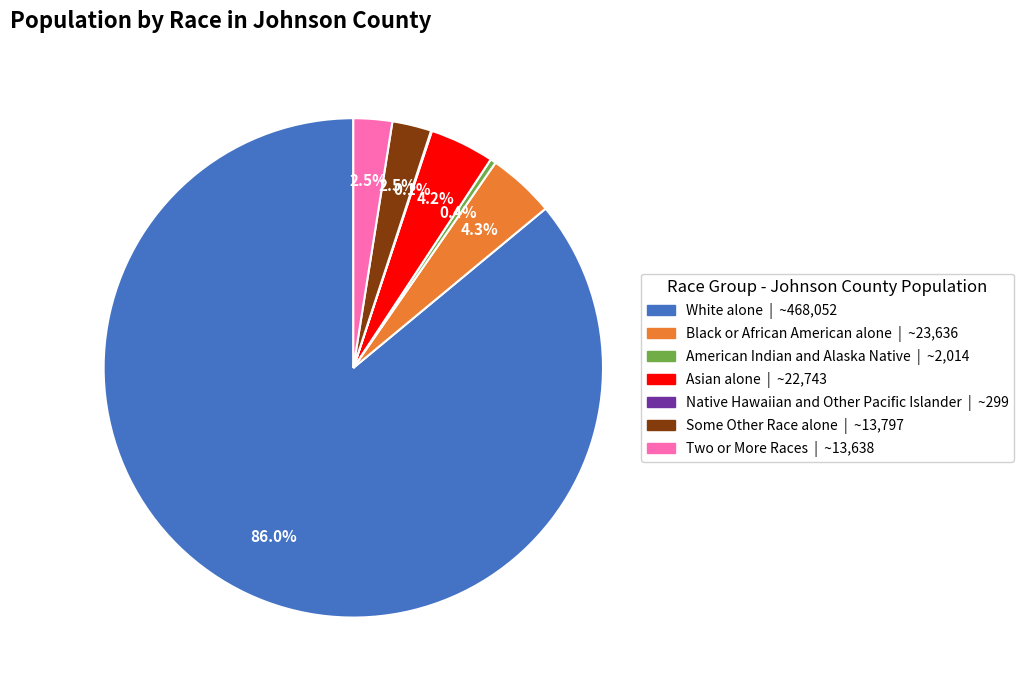

Does White alone represent more than half of the total?

Yes